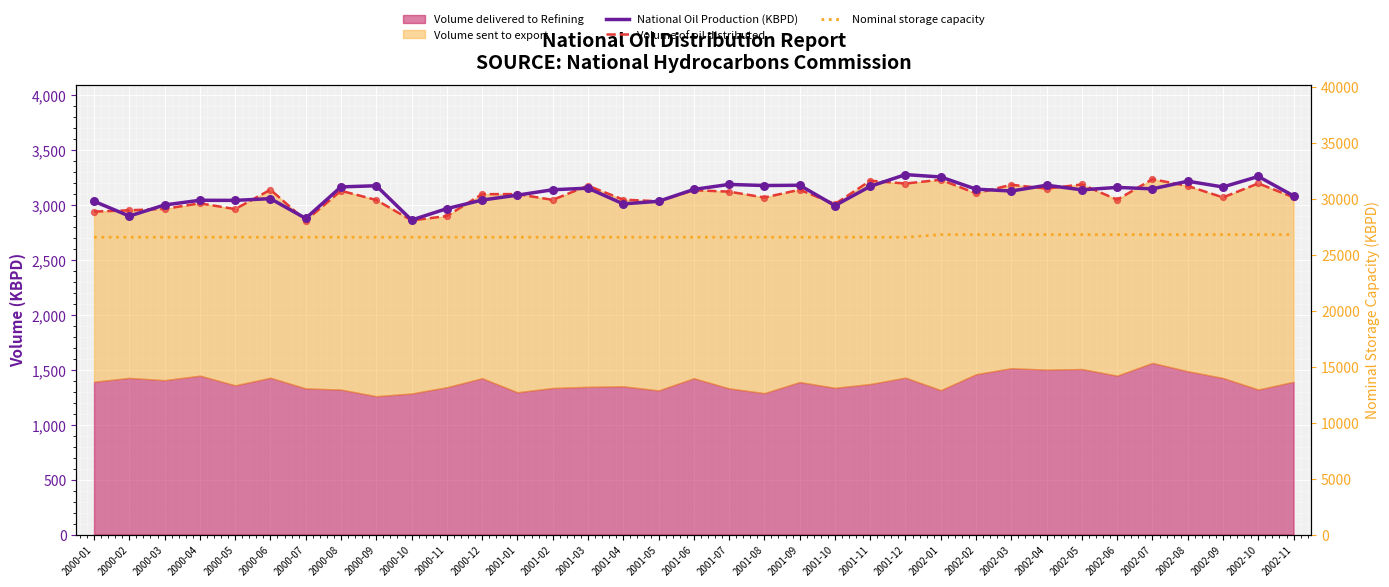

What is the total value across all series at 2001-11?

32944.1